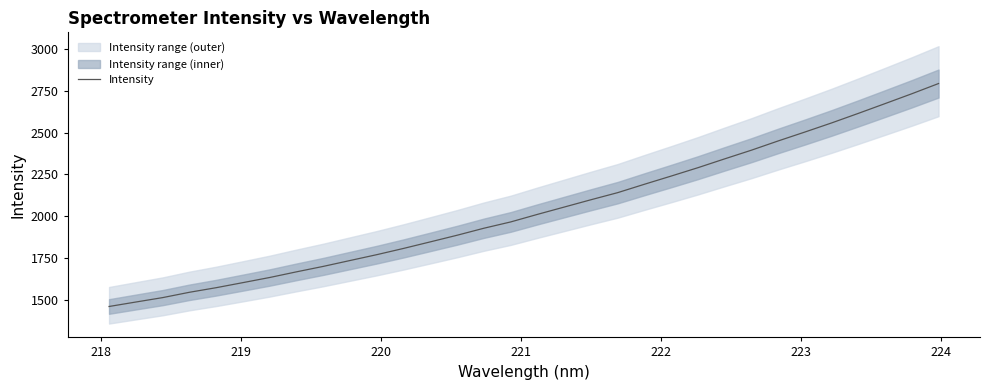

What is the lowest value of the Intensity series?

1459.0